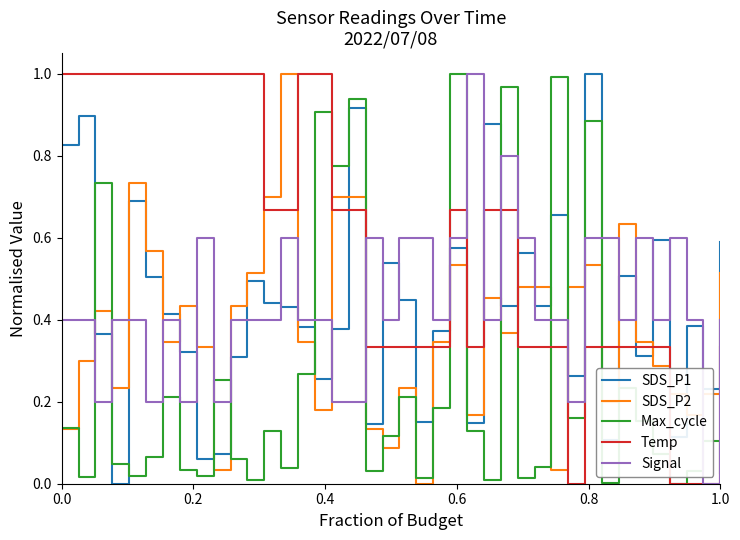

After their last crossing, which series has the higher values: Signal or Max_cycle?

Signal